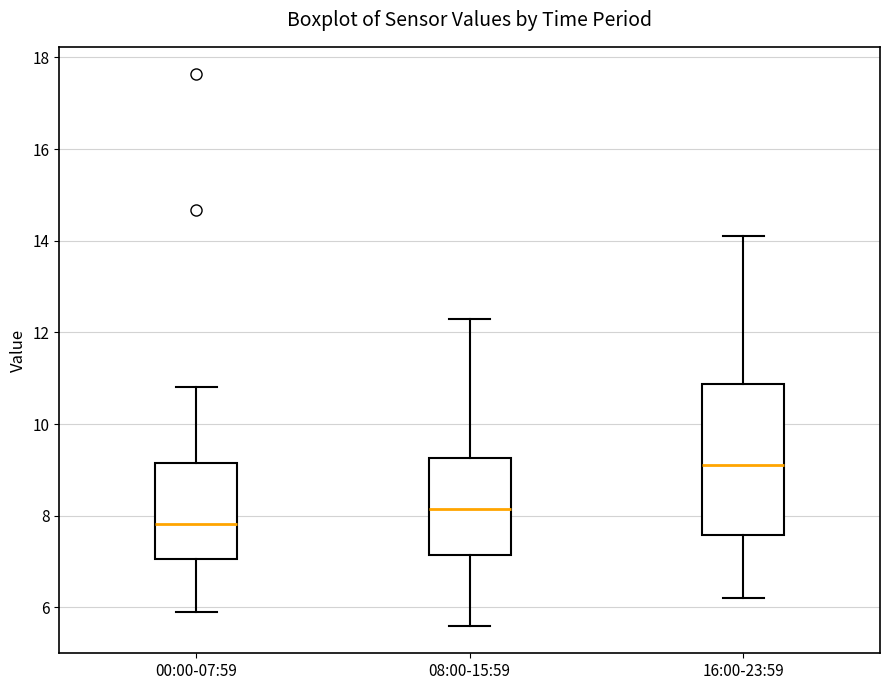

Where is the upper edge of the box for 00:00-07:59 on the y-axis? The values are not printed on the chart, so give them approximately, as read against the axis.

9.2